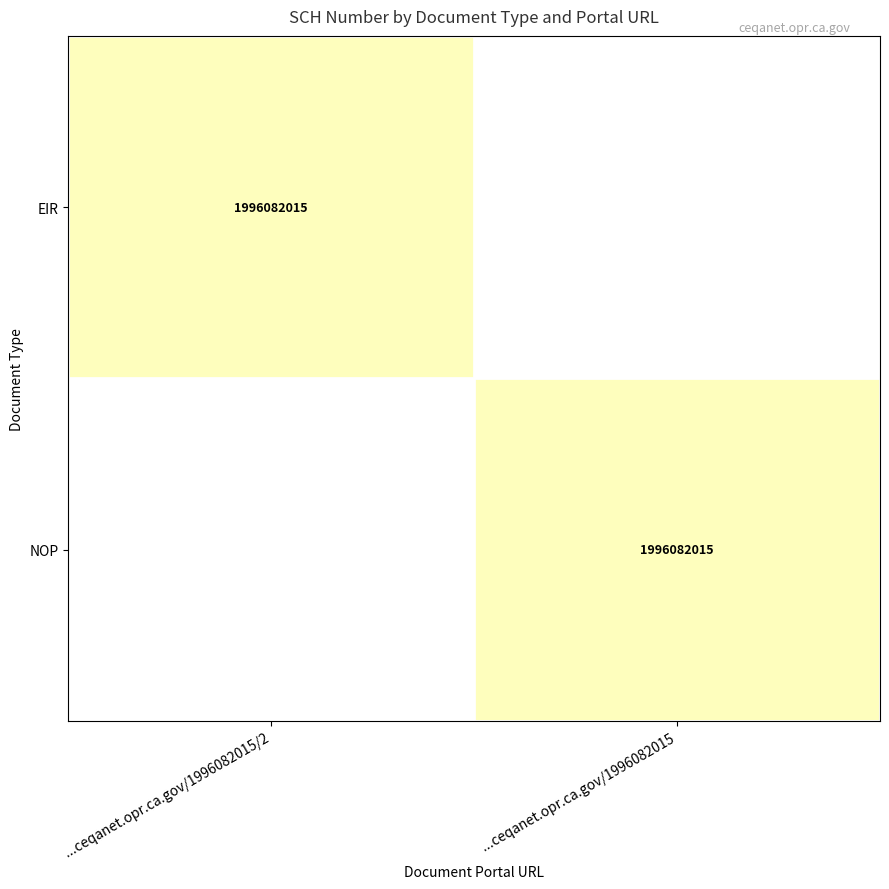

The NOP series shows 1296236032 at ...ceqanet.opr.ca.gov/1996082015. True or false?

False